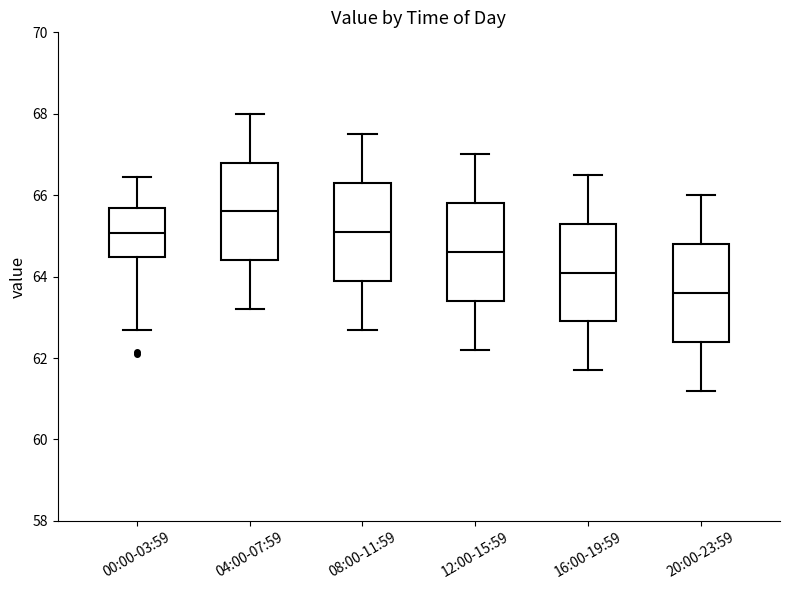

Reading left to right, read every box against the y-axis: the position of its median line, the range the box covers, and the ends of its whiskers. The values are not printed on the chart, so give them approximately, as read against the axis.

00:00-03:59: median 65.0, box 64.4 to 65.6, whiskers 62.6 to 66.4
04:00-07:59: median 65.6, box 64.4 to 66.8, whiskers 63.2 to 68.0
08:00-11:59: median 65.2, box 64.0 to 66.4, whiskers 62.8 to 67.6
12:00-15:59: median 64.6, box 63.4 to 65.8, whiskers 62.2 to 67.0
16:00-19:59: median 64.2, box 63.0 to 65.4, whiskers 61.8 to 66.6
20:00-23:59: median 63.6, box 62.4 to 64.8, whiskers 61.2 to 66.0